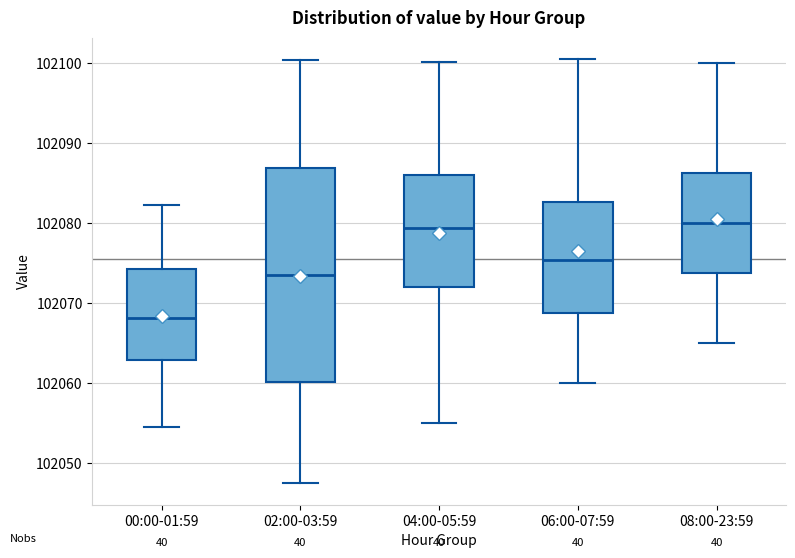

Reading left to right, transcribe this box plot: for each box, give where its median line is, the range the box spans, and where its two whiskers end, as read against the y-axis. The values are not printed on the chart, so give them approximately, as read against the axis.

00:00-01:59: median 102068, box 102063 to 102074, whiskers 102055 to 102082
02:00-03:59: median 102074, box 102060 to 102087, whiskers 102047 to 102100
04:00-05:59: median 102079, box 102072 to 102086, whiskers 102055 to 102100
06:00-07:59: median 102075, box 102069 to 102083, whiskers 102060 to 102101
08:00-23:59: median 102080, box 102074 to 102086, whiskers 102065 to 102100